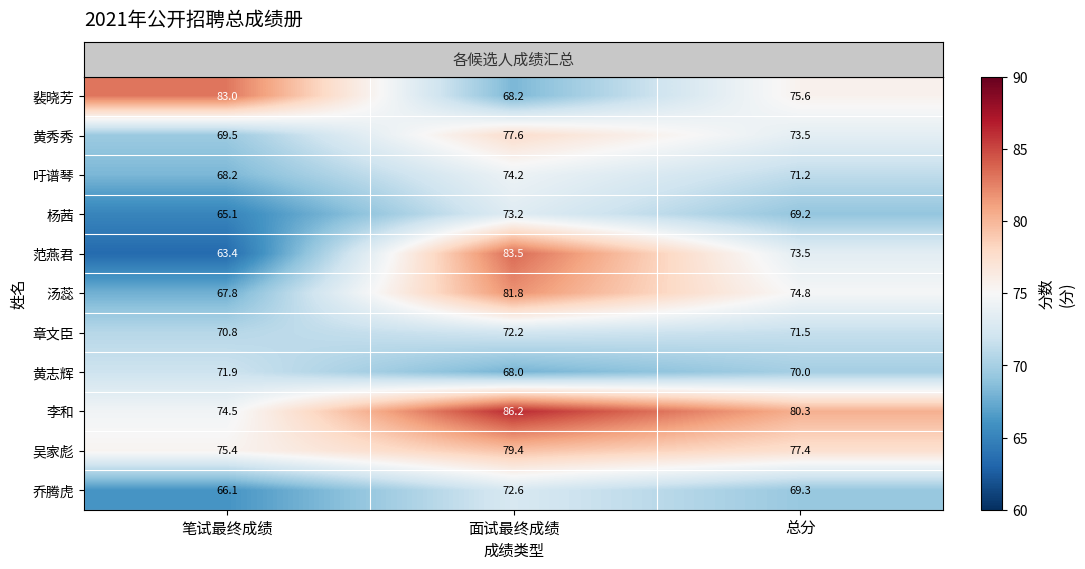

How many data points in 章文臣 are less than 71?

1